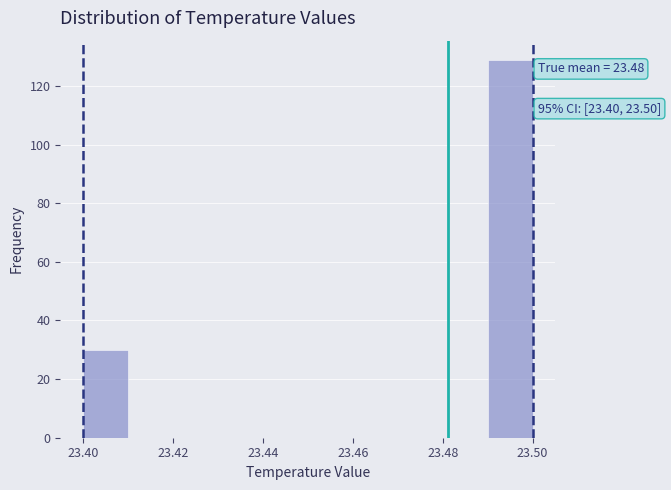

Over which range of the x-axis is the bar tallest?

23.49 to 23.50